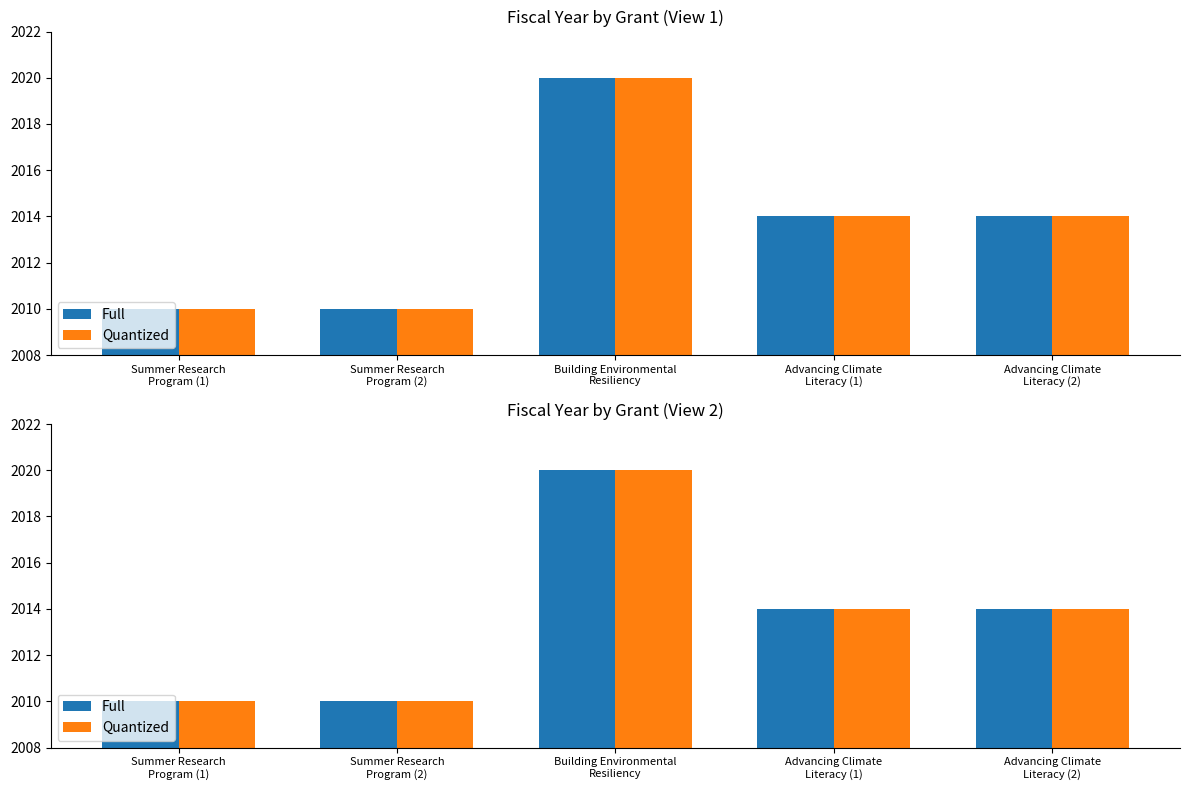

The value of Full at Advancing Climate
Literacy (2) is 3033. True or false?

False